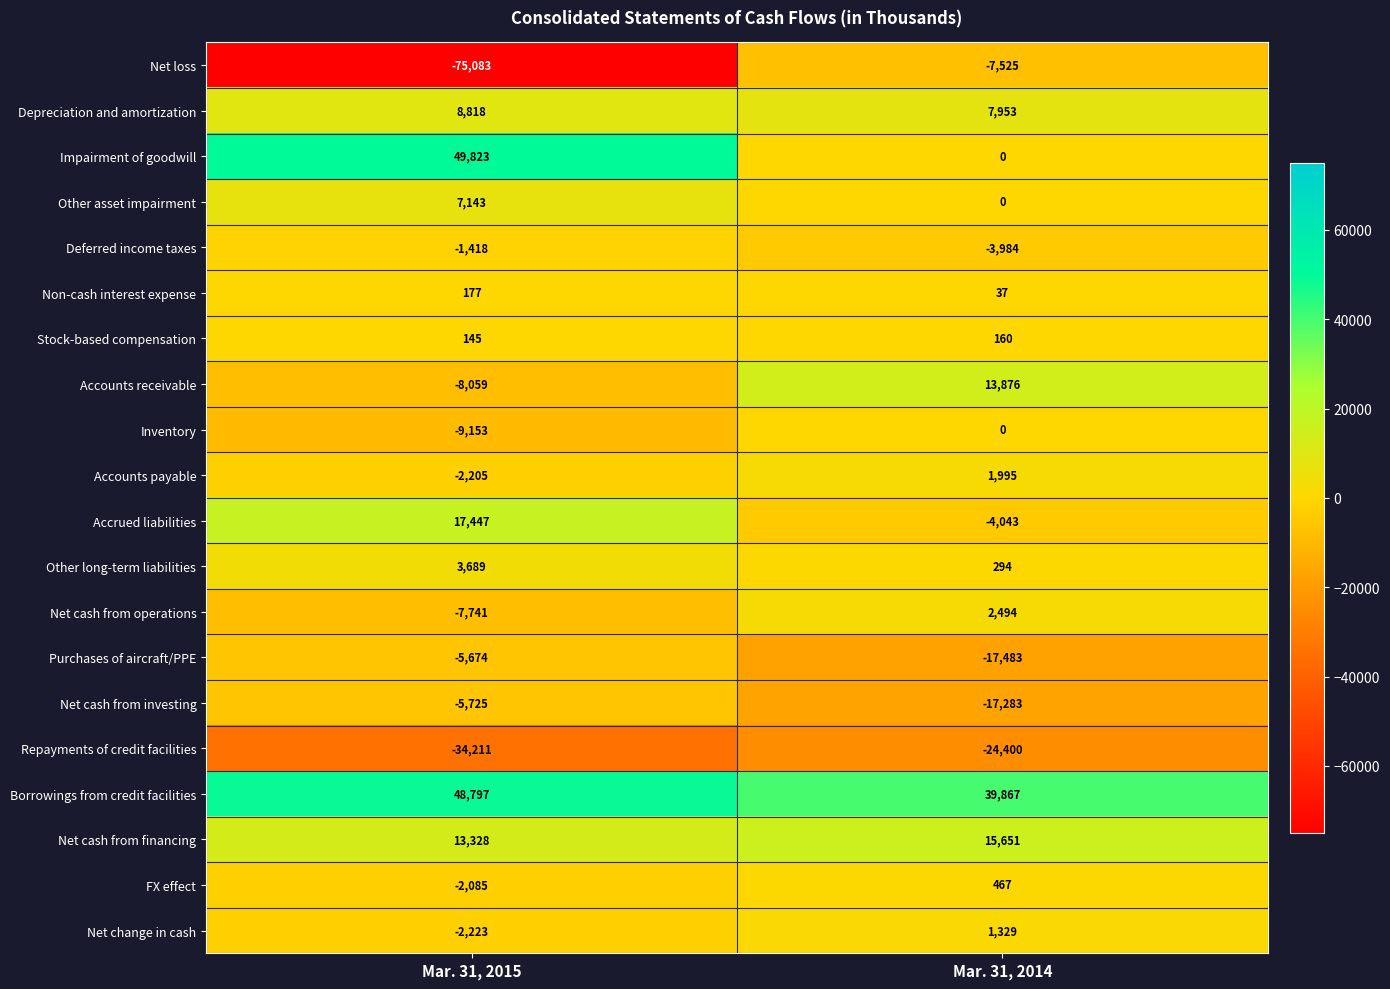

Rank the series by their maximum value, from highest to lowest.

Impairment of goodwill, Borrowings from credit facilities, Accrued liabilities, Net cash from financing, Accounts receivable, Depreciation and amortization, Other asset impairment, Other long-term liabilities, Net cash from operations, Accounts payable, Net change in cash, FX effect, Non-cash interest expense, Stock-based compensation, Inventory, Deferred income taxes, Purchases of aircraft/PPE, Net cash from investing, Net loss, Repayments of credit facilities